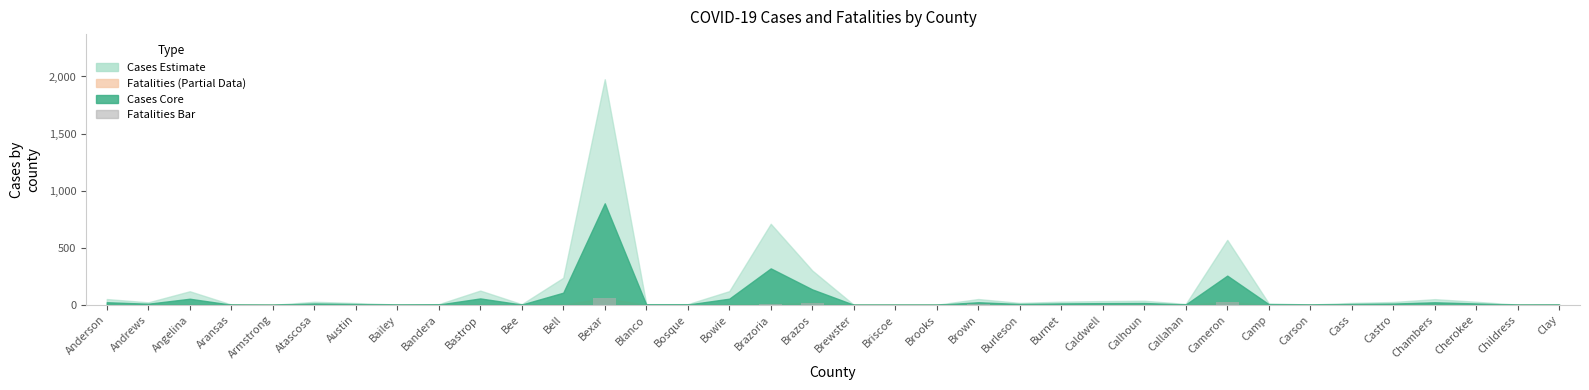

Between Bexar and Cass, which is larger?

Bexar